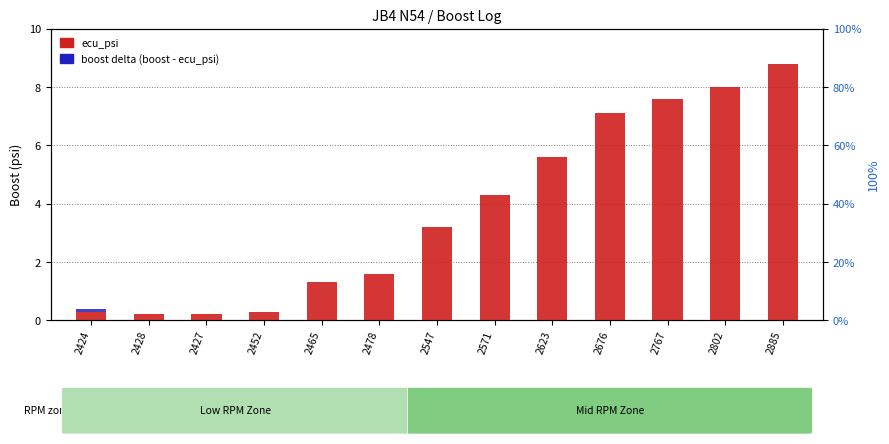

Is it true that ecu_psi equals 3.2 at 2885?

False